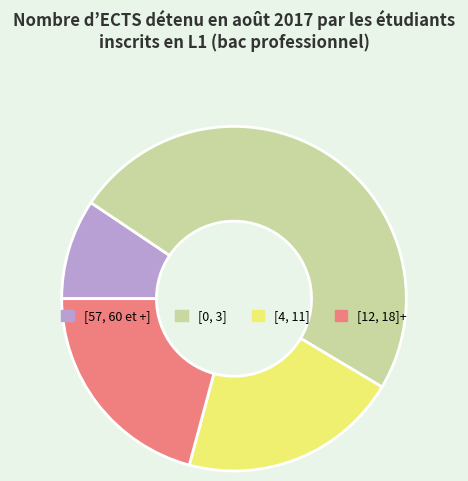

Is the sum of [12, 18]+ and [57, 60 et +] greater than half?

No